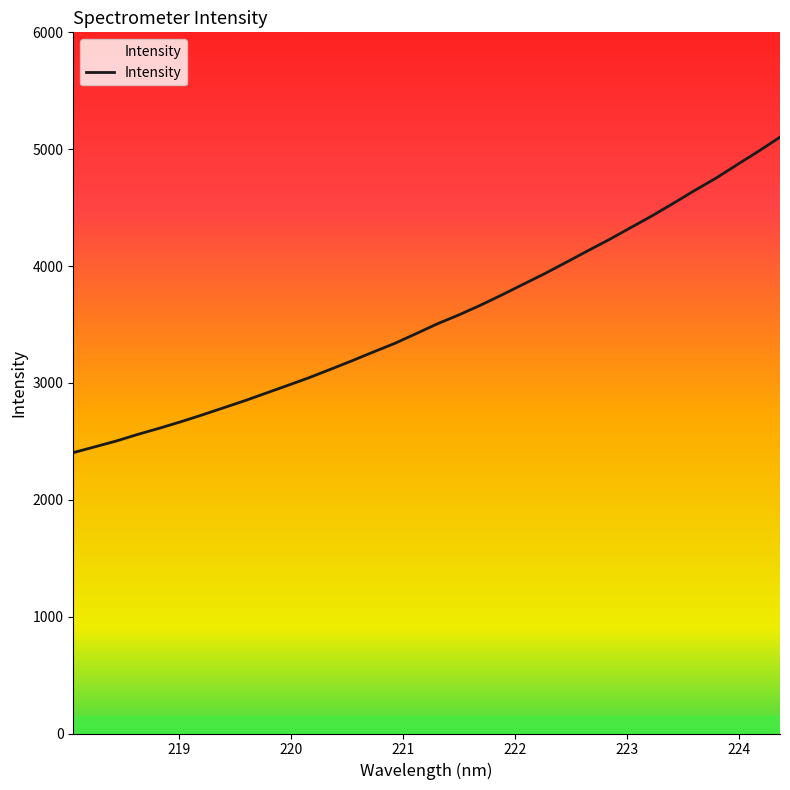

What is the minimum value shown in the chart?

2403.5